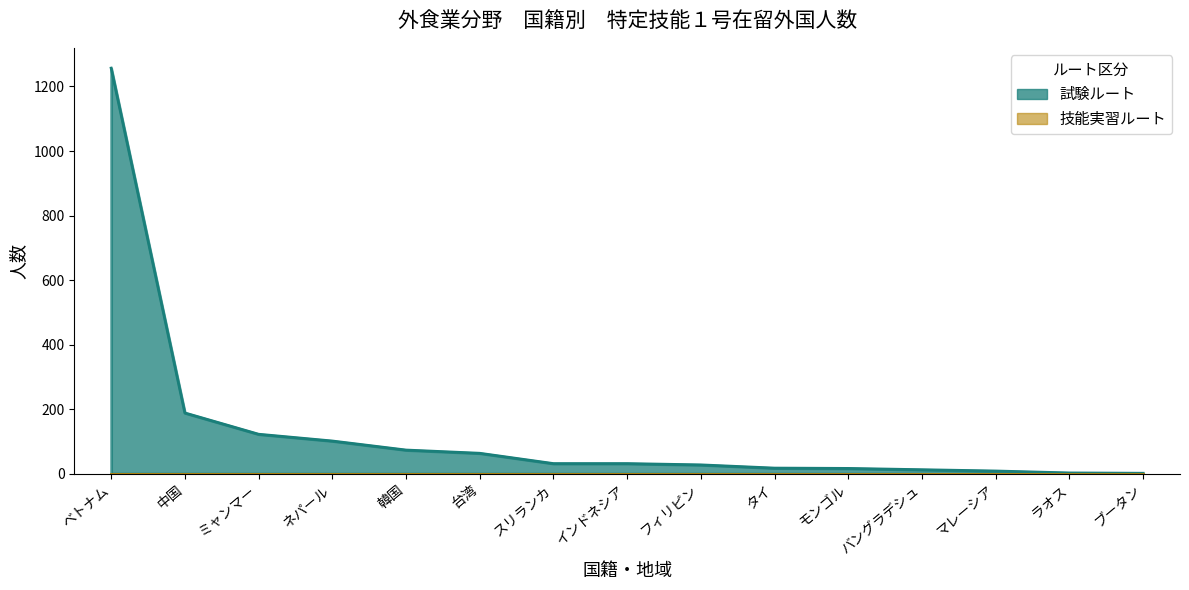

True or false: there are more than 0 points higher than both neighbors.

False